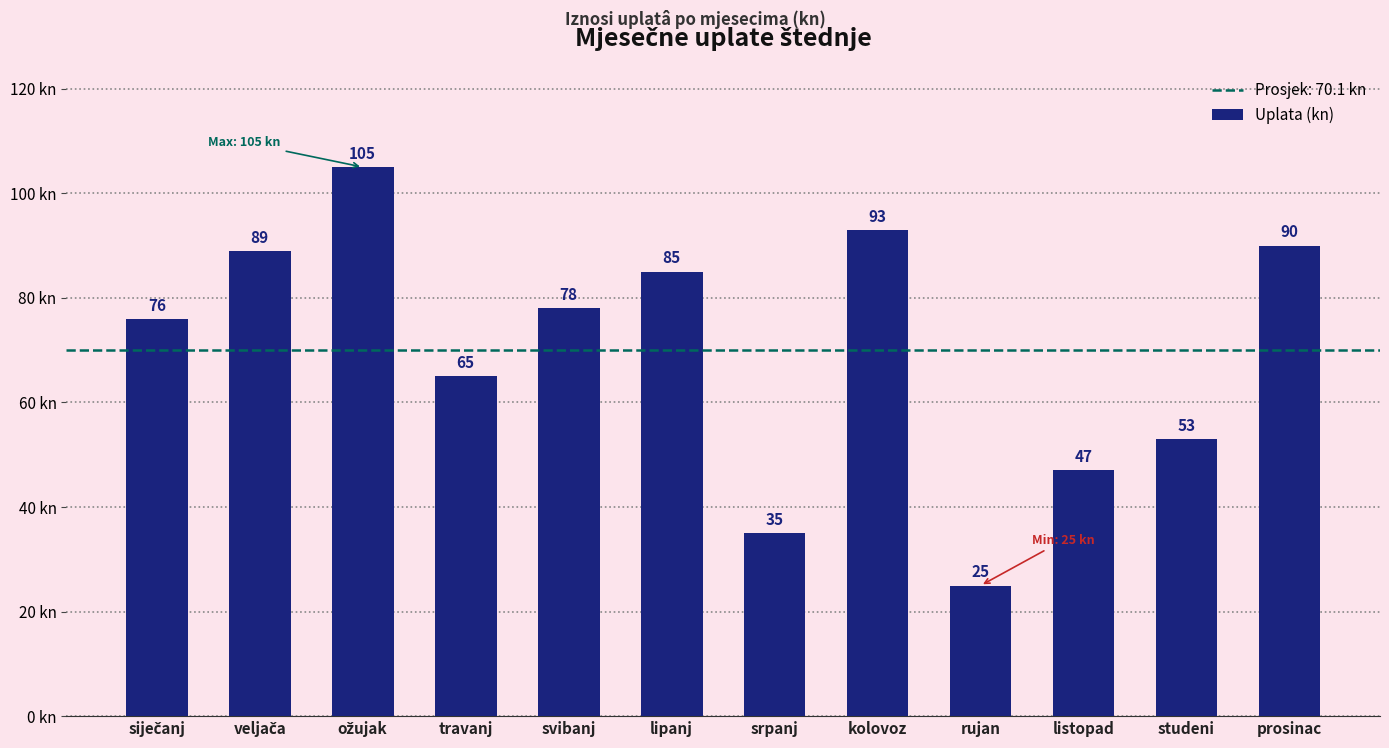

What is the value of the 11th bar from the left?

53